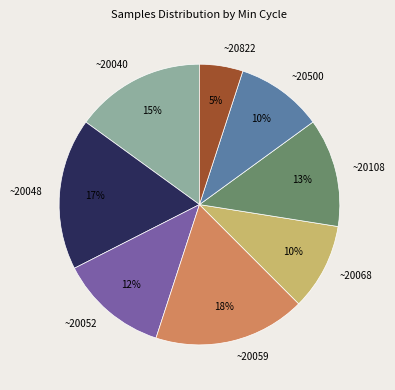

To the nearest percent, what is the combined percentage of ~20108 and ~20048?

30%